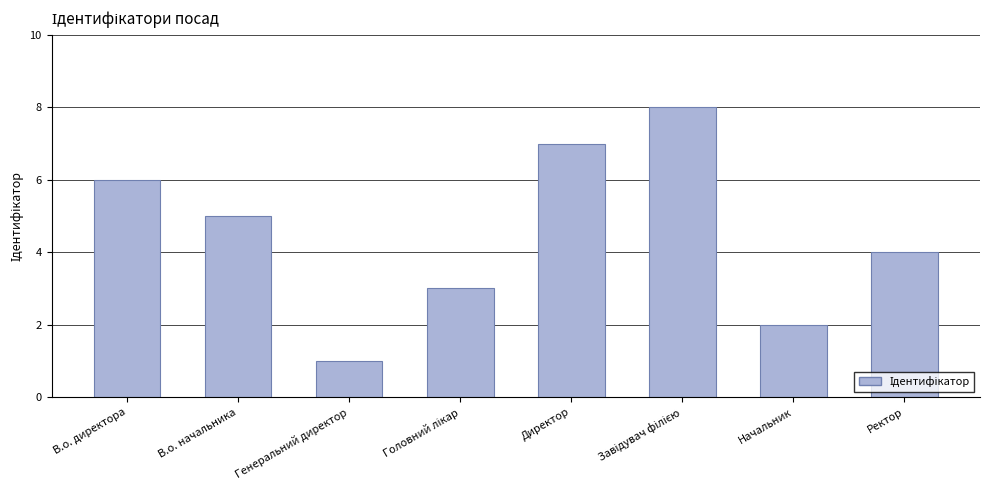

What is the smallest value displayed?

1